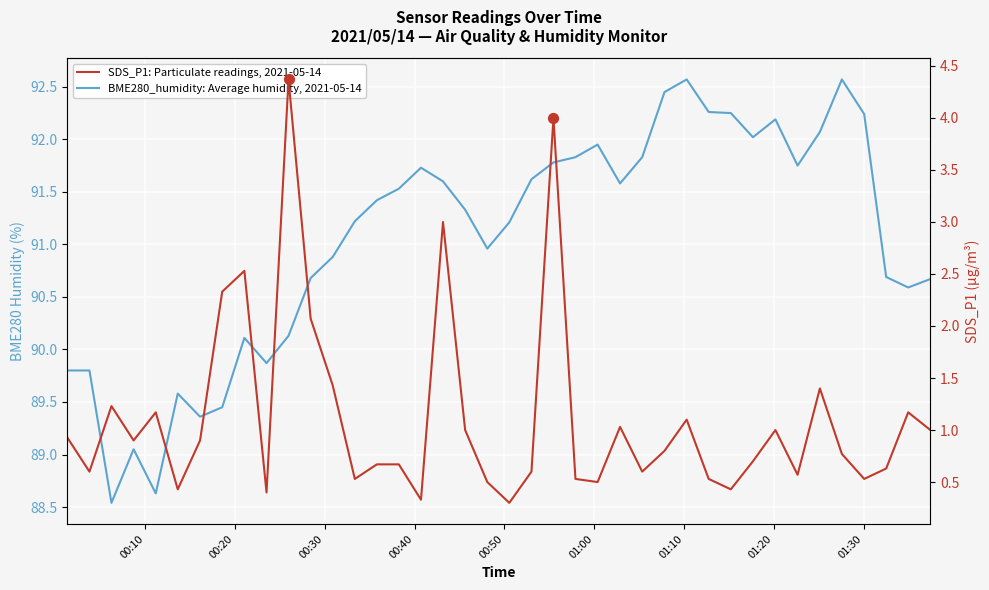

What are all the series names shown in the legend?

BME280_humidity: Average humidity, 2021-05-14, SDS_P1: Particulate readings, 2021-05-14